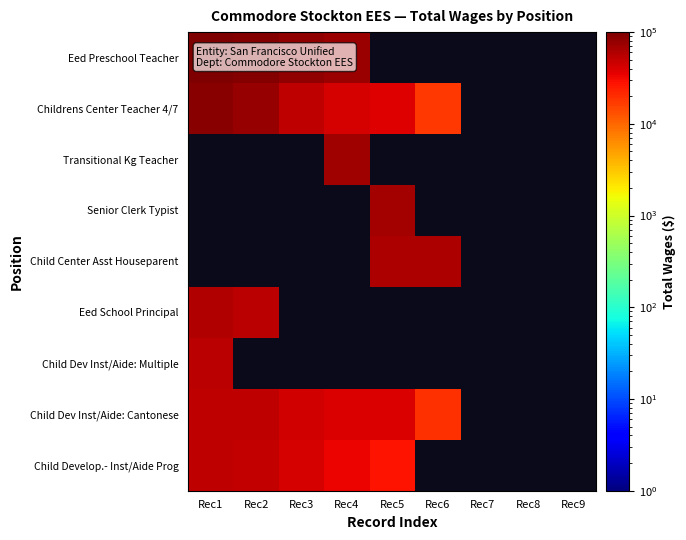

What is the maximum value shown in the chart?

96114.0